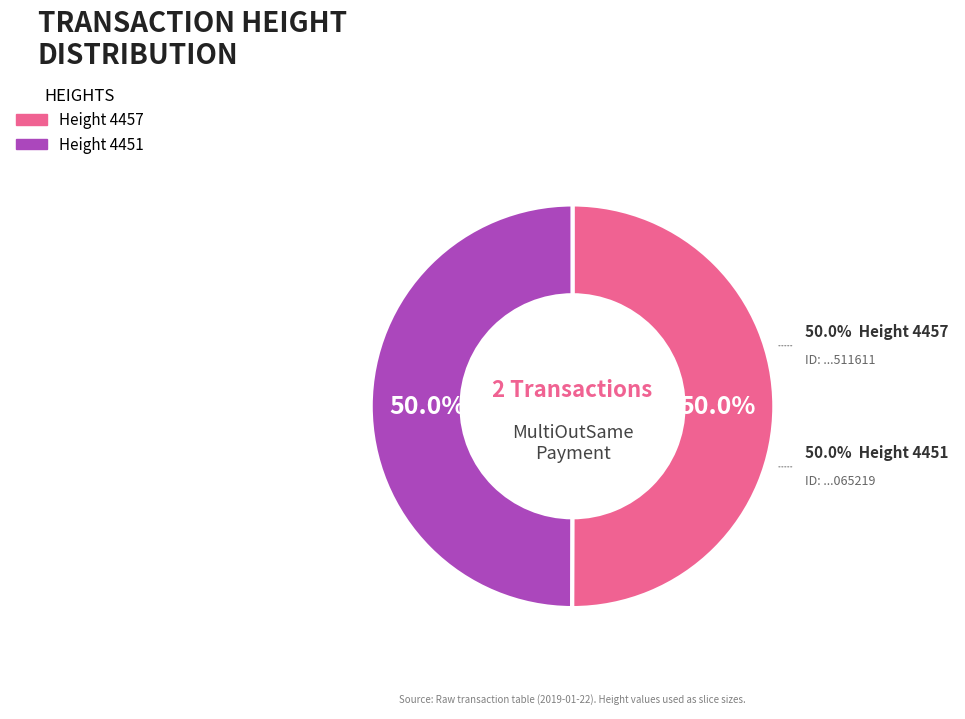

Do 4451 and 4457 together represent more than half of the pie?

Yes